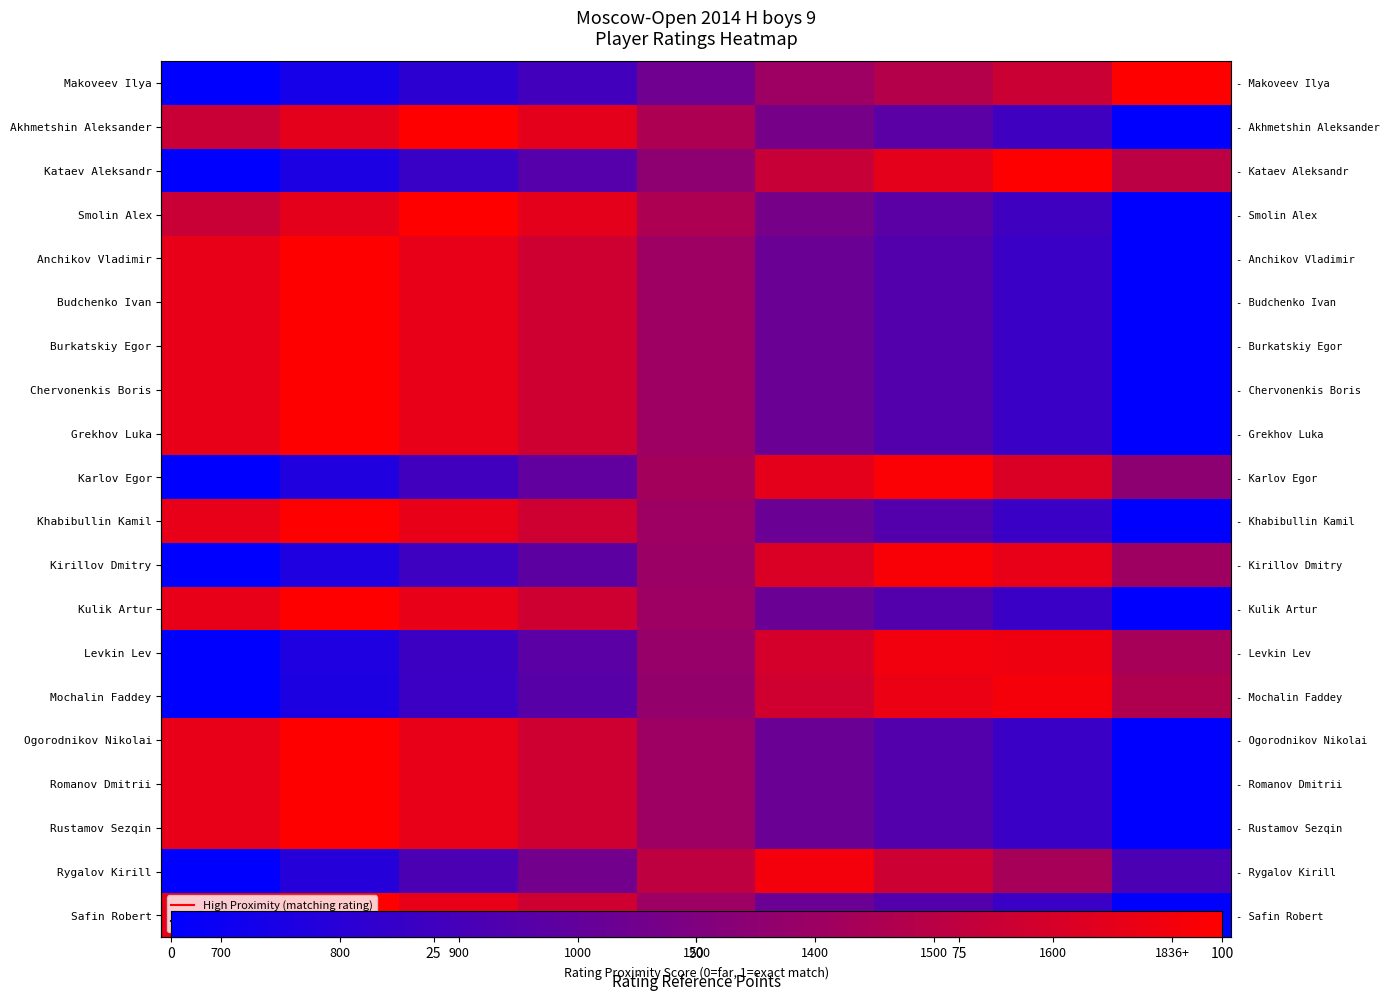

At which category is the sum across all series the highest?

800